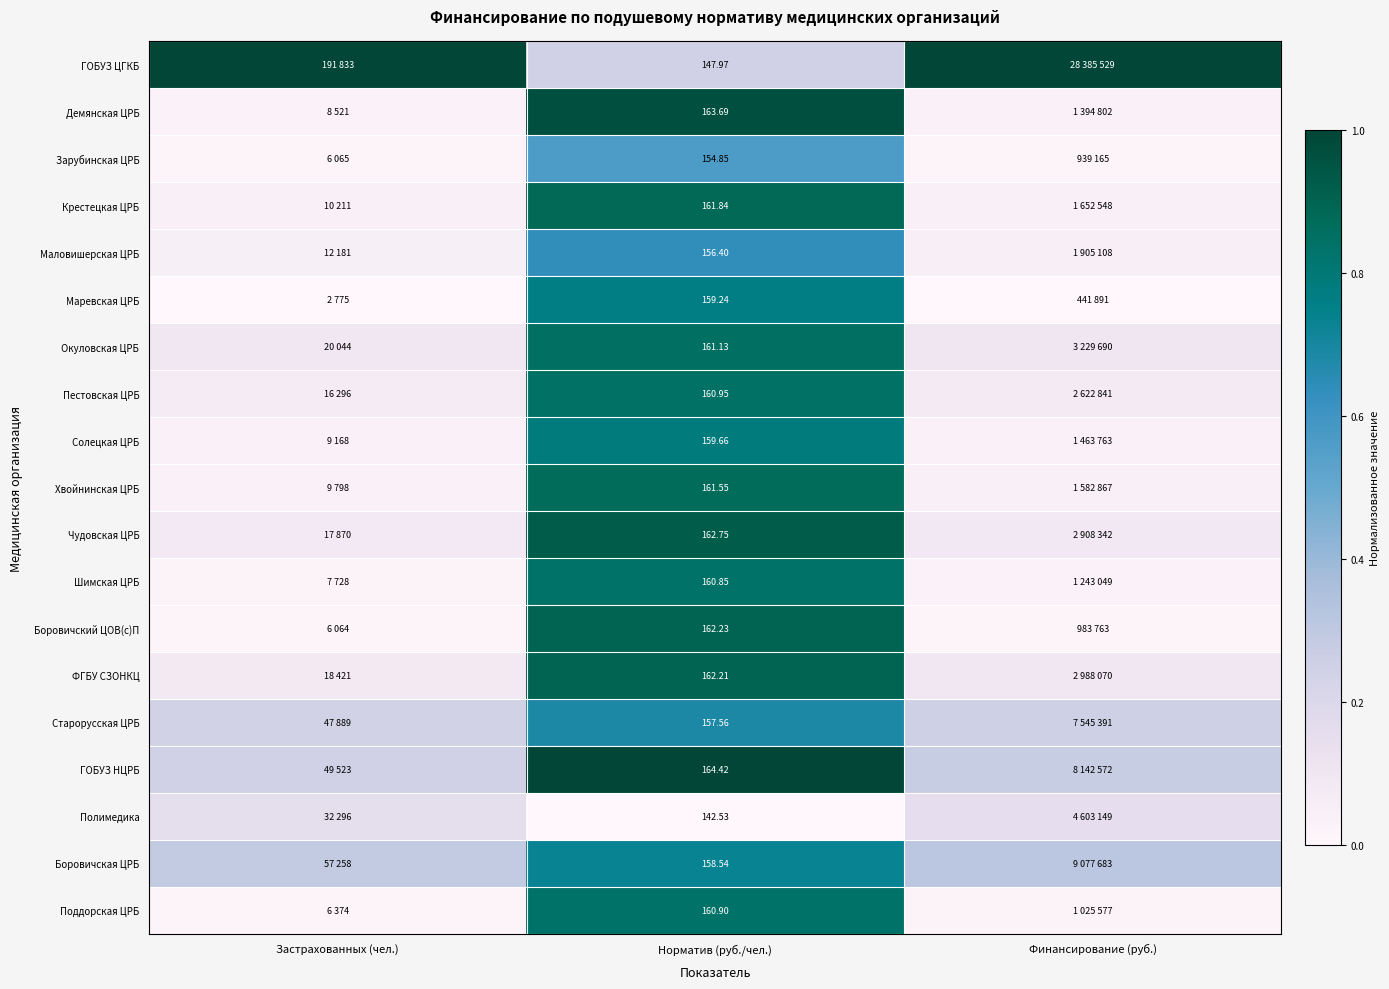

What is the total value across all series at Норматив (руб./чел.)?

3019.3